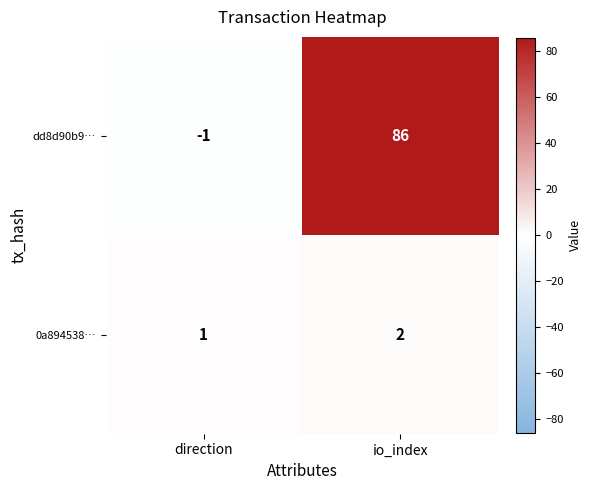

Which series has the largest total across all categories?

dd8d90b9…